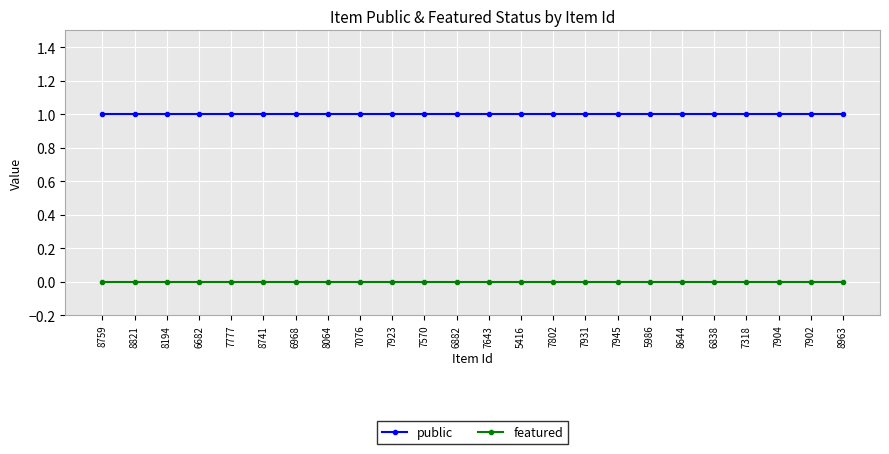

The featured series shows 0 at 7802. True or false?

True